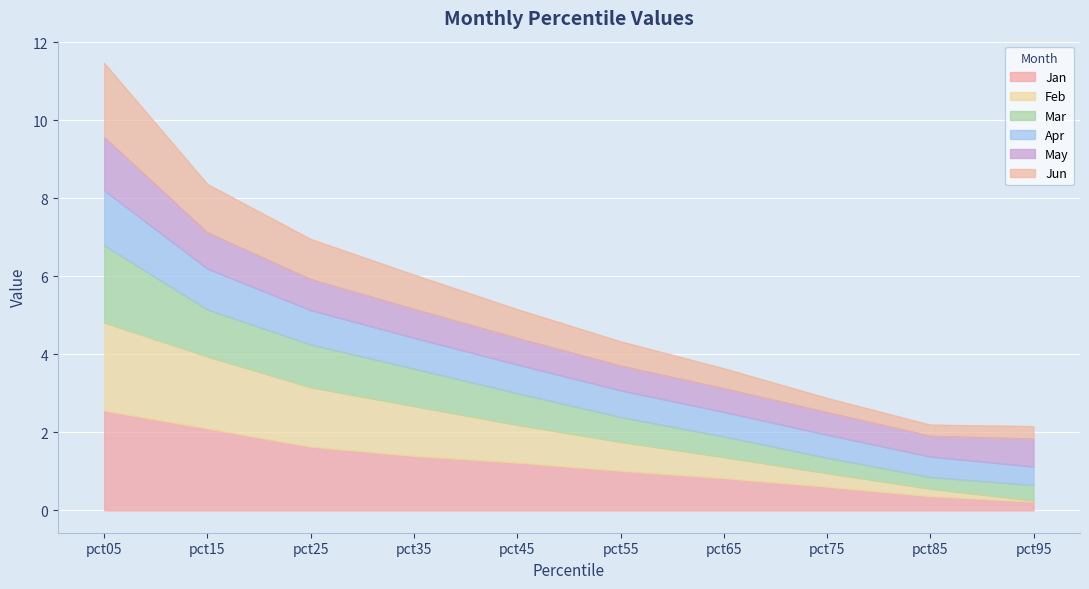

What is the total value across all series at pct45?

5.2